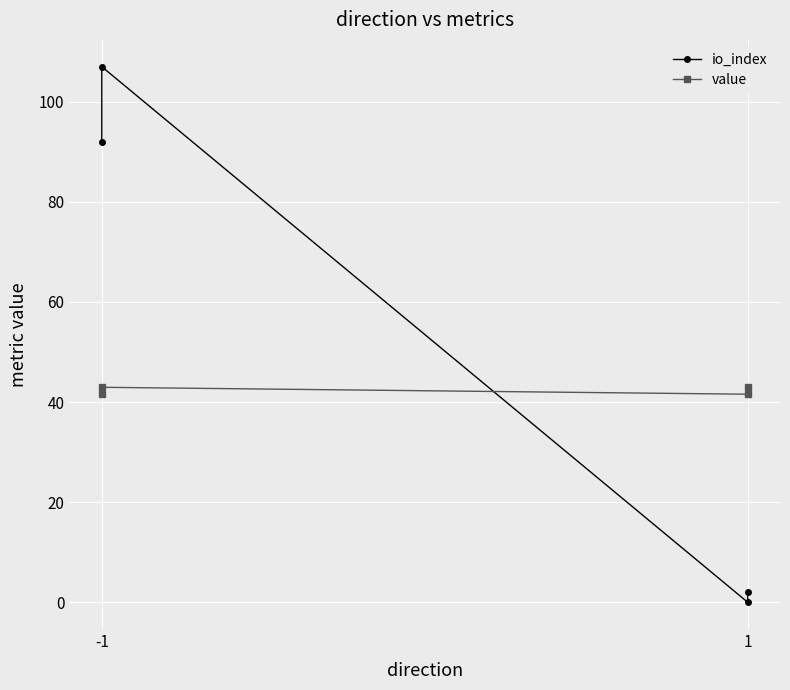

How many distinct data groups are displayed?

2